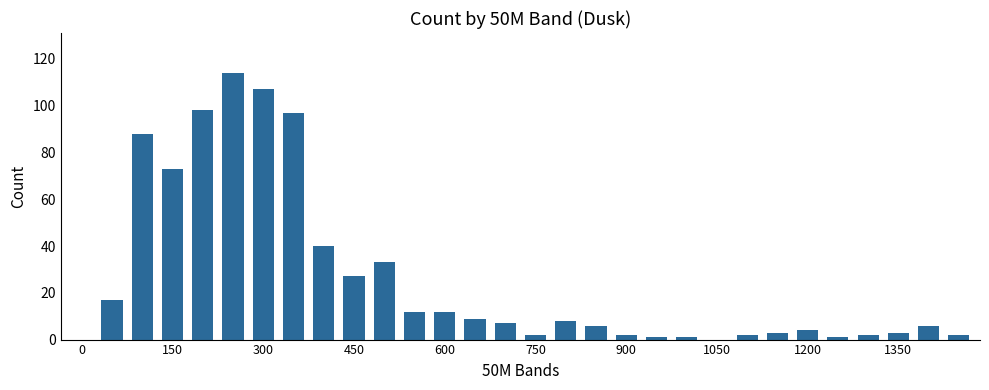

What is the sum of all values?

777